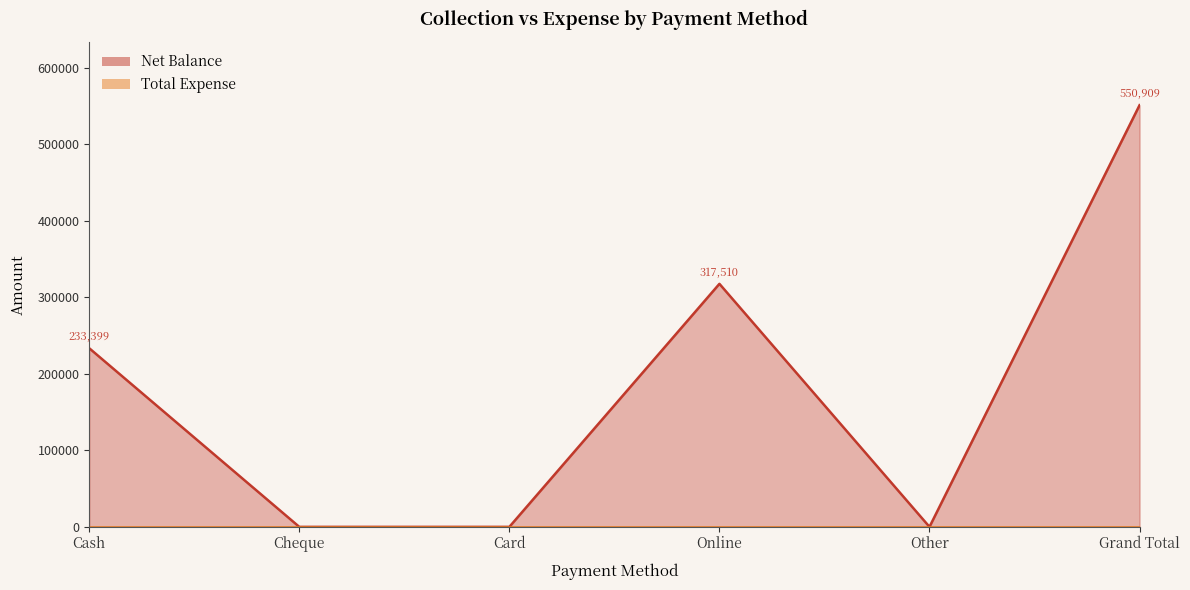

What position from the left is Online?

4